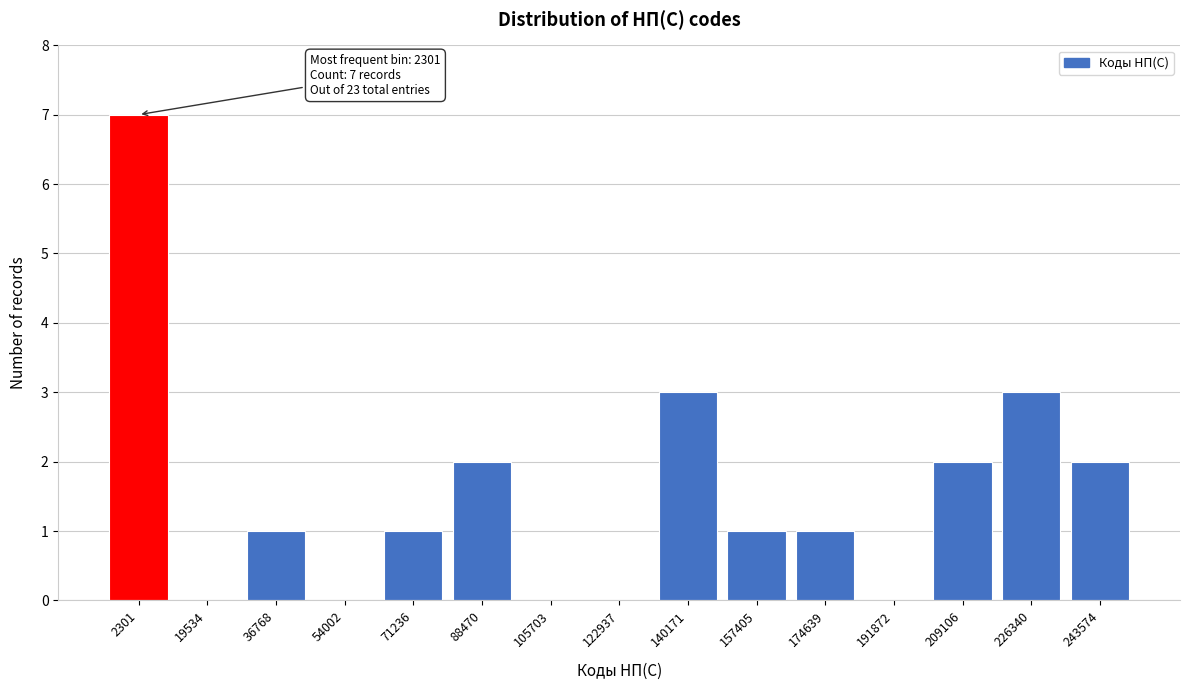

Reading left to right, what are all the values shown in this chart?

2301=7	19534=0	36768=1	54002=0	71236=1	88470=2	105703=0	122937=0	140171=3	157405=1	174639=1	191872=0	209106=2	226340=3	243574=2